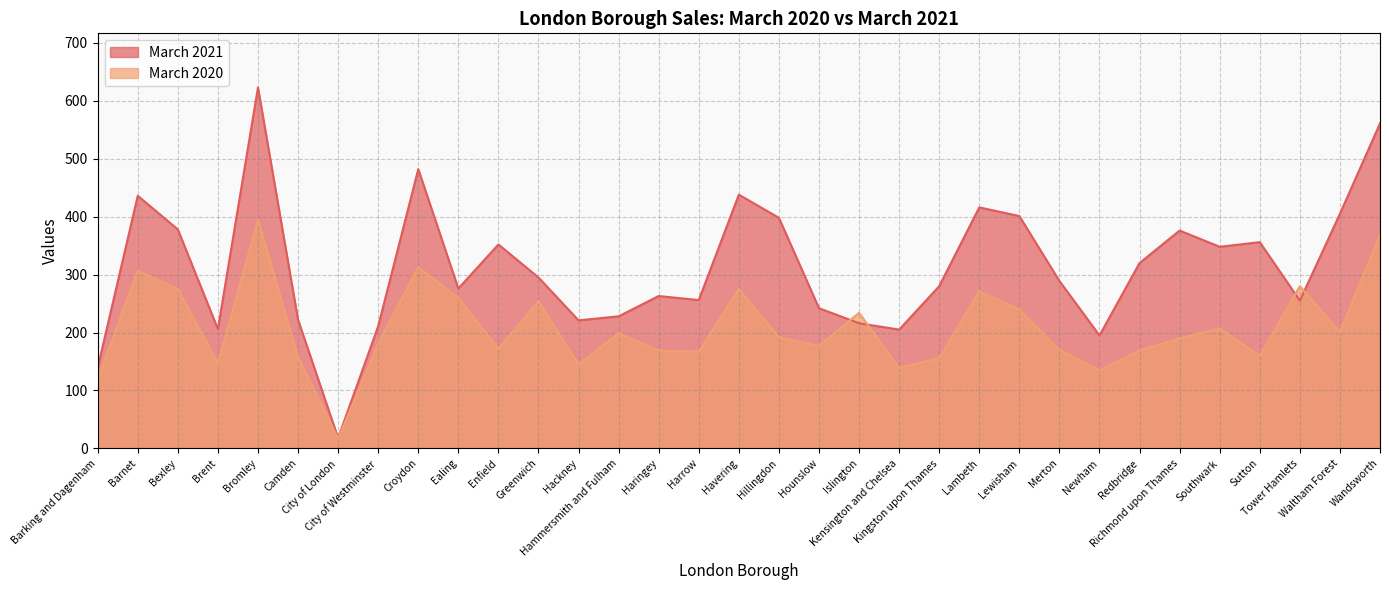

Is it true that March 2021 equals 673 at Bexley?

False